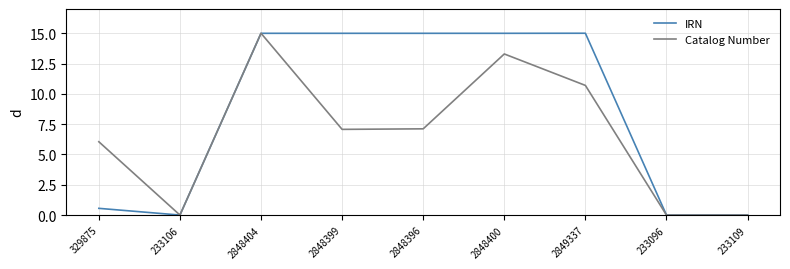

What is the maximum value shown in the chart?

15.0